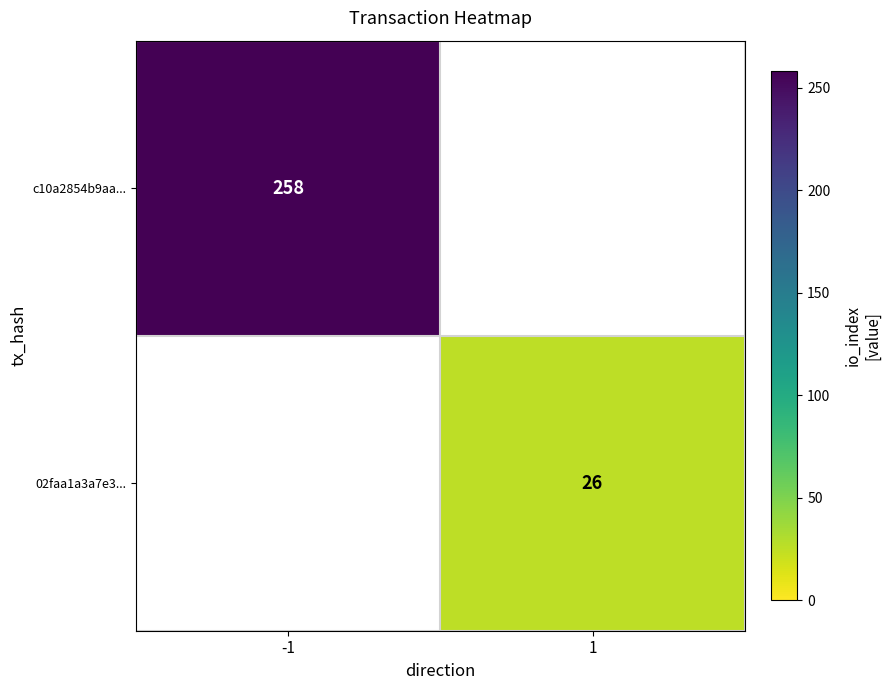

True or false: c10a2854b9aa... has a value of 121 at -1.

False